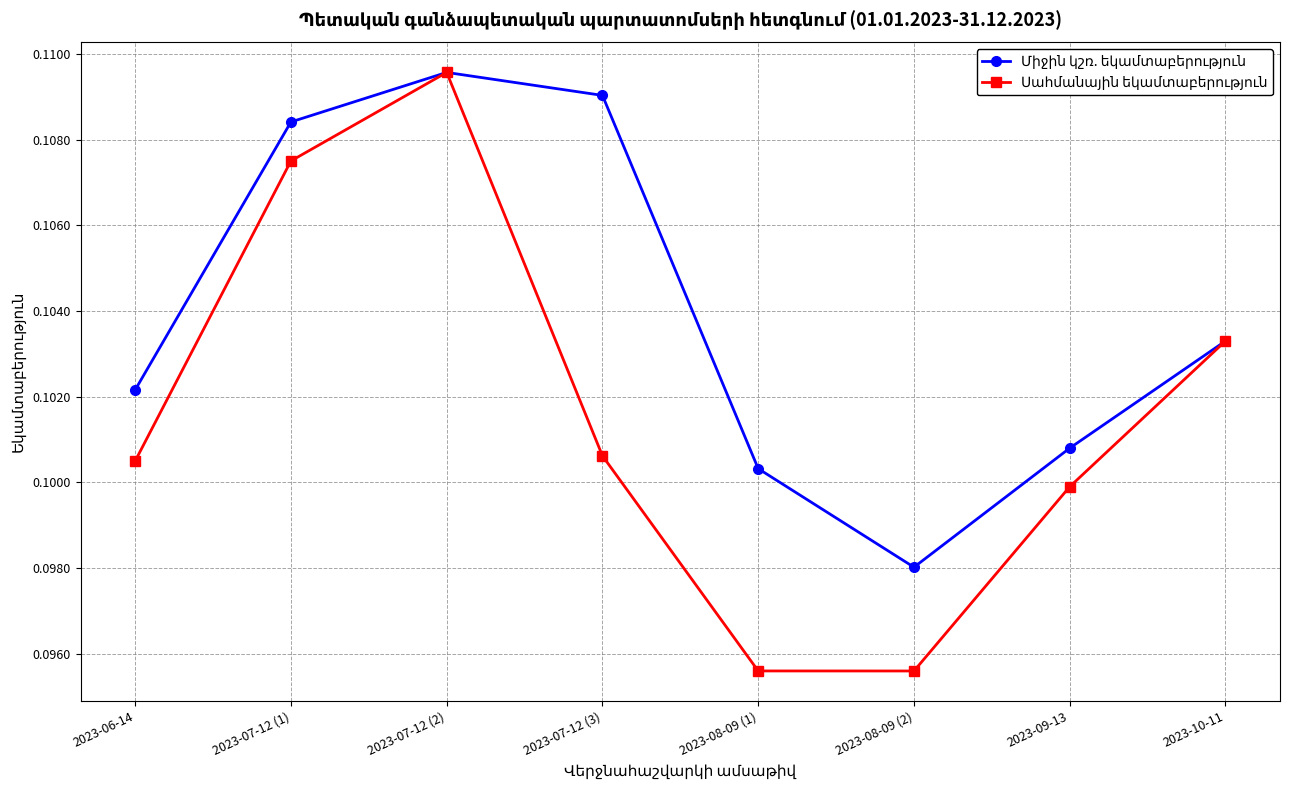

How many lines are shown in the chart?

2